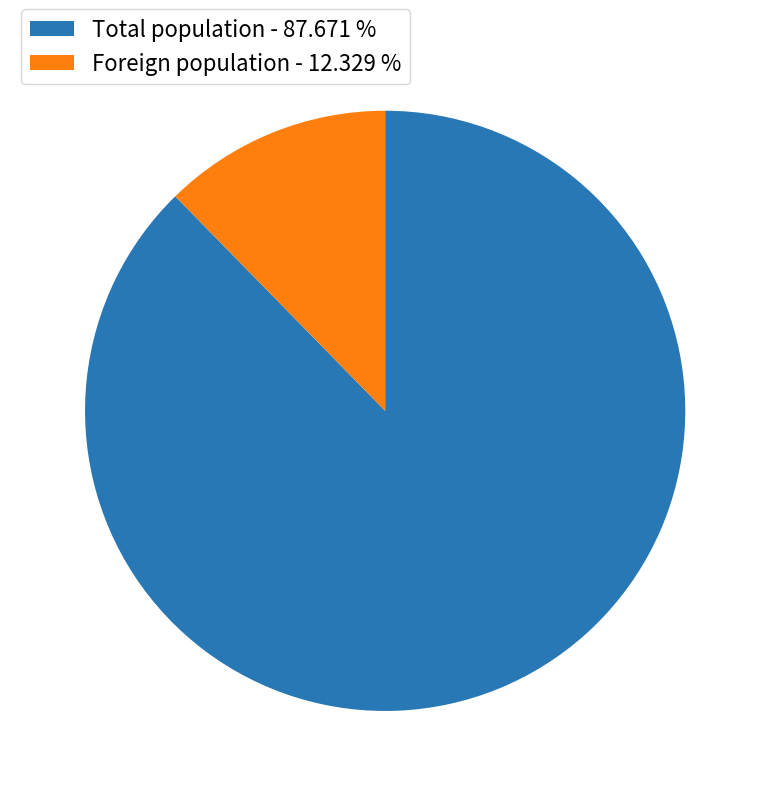

Is the sum of Foreign population - 12.329 % and Total population - 87.671 % greater than half?

Yes